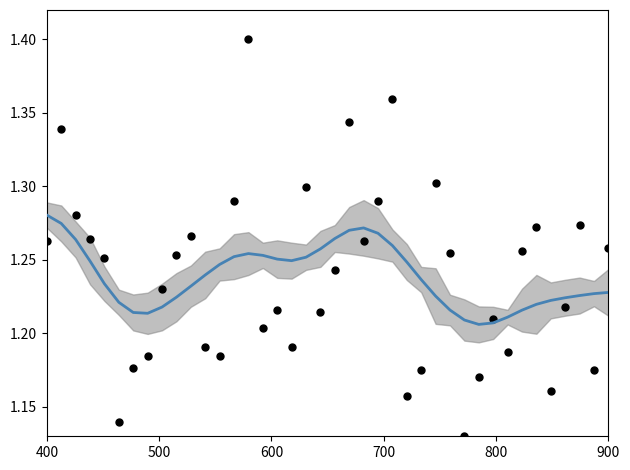

Is the value of Smoothed at 36 greater than the value of SDS_P1 at 9?

No